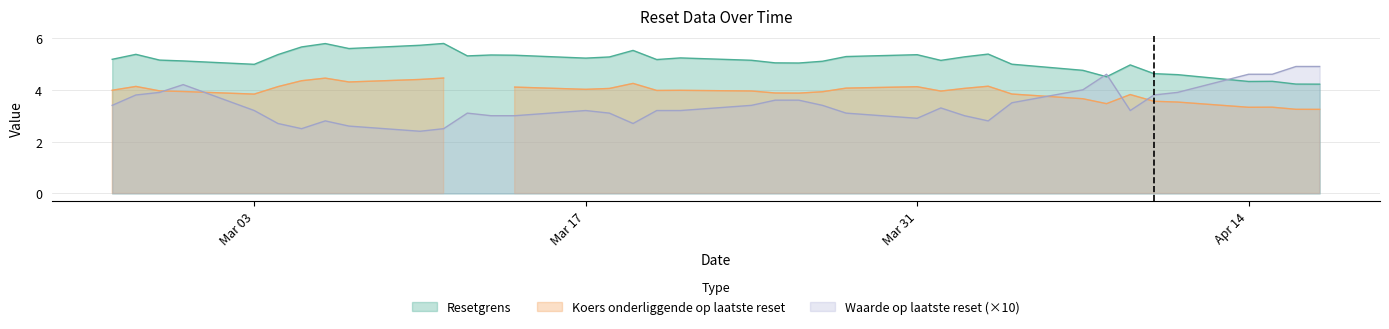

True or false: Koers onderliggende has more than 0 points higher than both neighbors.

True